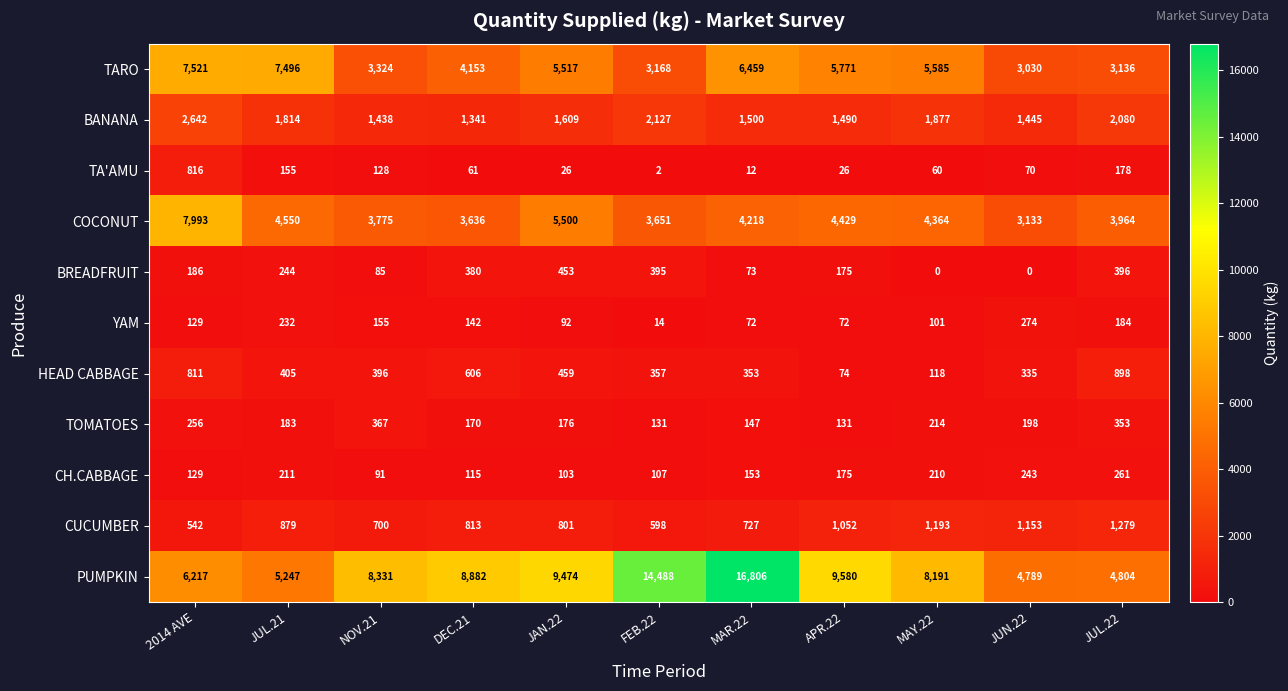

What value does the CUCUMBER series have at NOV.21?

700